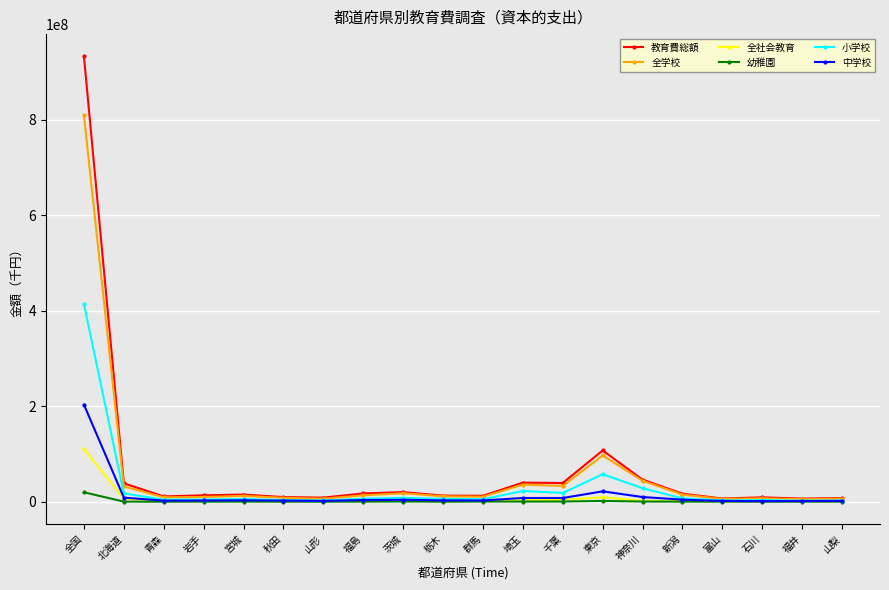

What is the approximate value of 幼稚園 at 北海道, to the nearest 50?

199750